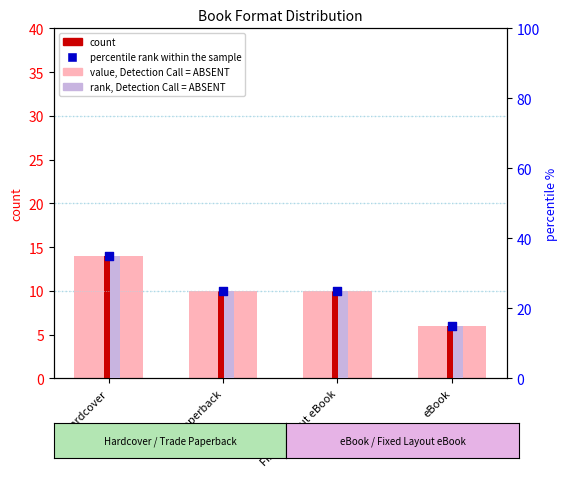

Is the value of count at Trade Paperback greater than the value of percentile rank within the sample at Fixed Layout eBook?

No